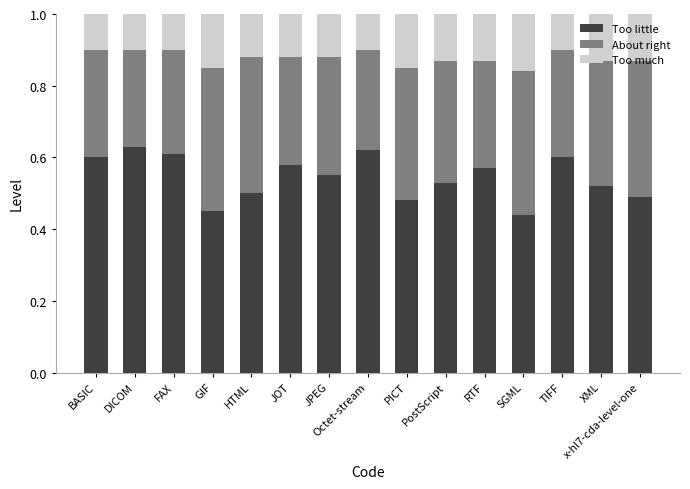

What is the sum of the Too little values at FAX and XML?

1.1